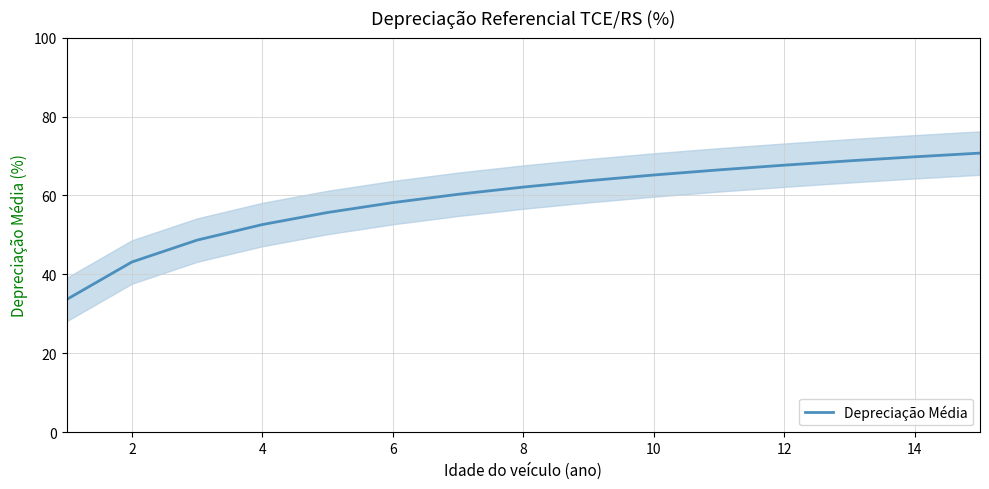

The value of Depreciação Média at 12 is 15.5. True or false?

False